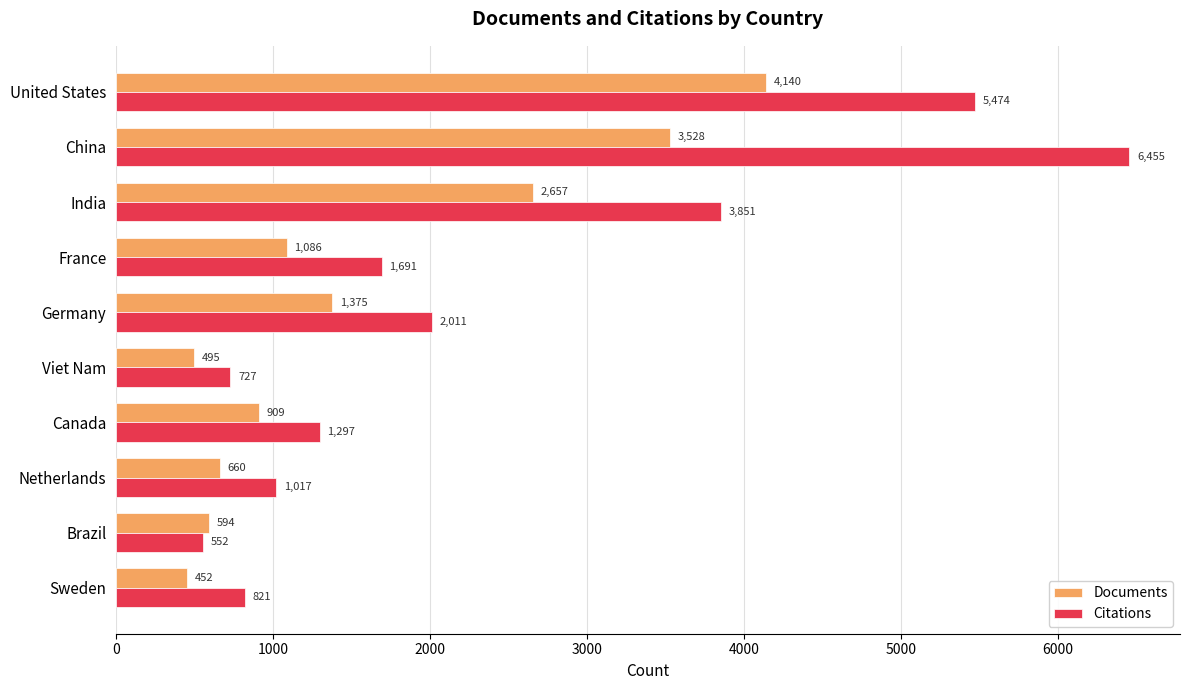

How many distinct data groups are displayed?

2